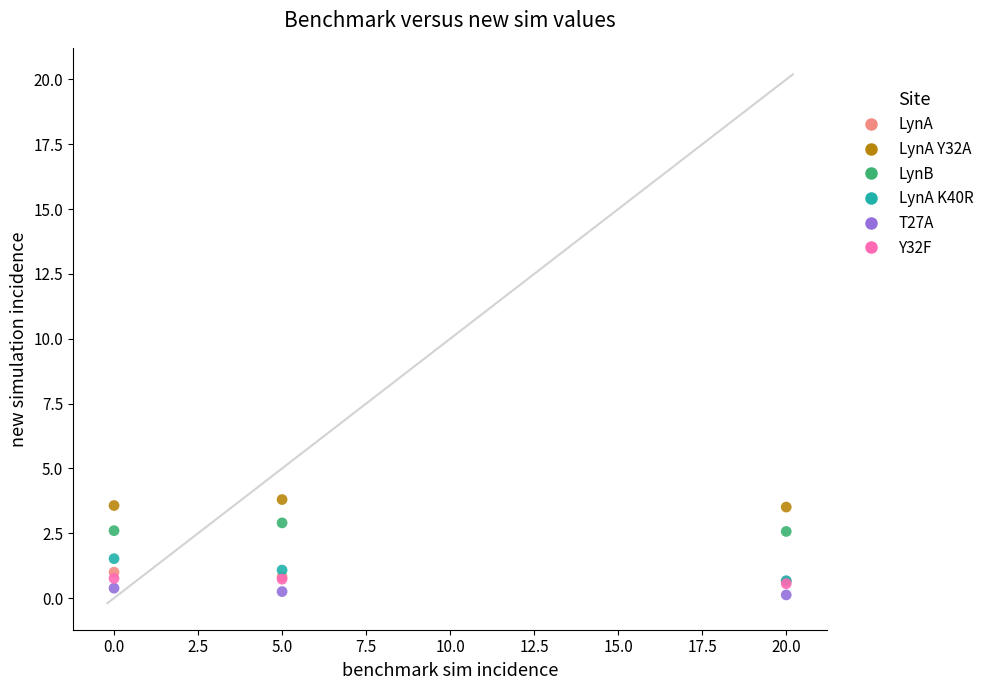

What are all the series names shown in the legend?

LynA, LynA Y32A, LynB, LynA K40R, T27A, Y32F